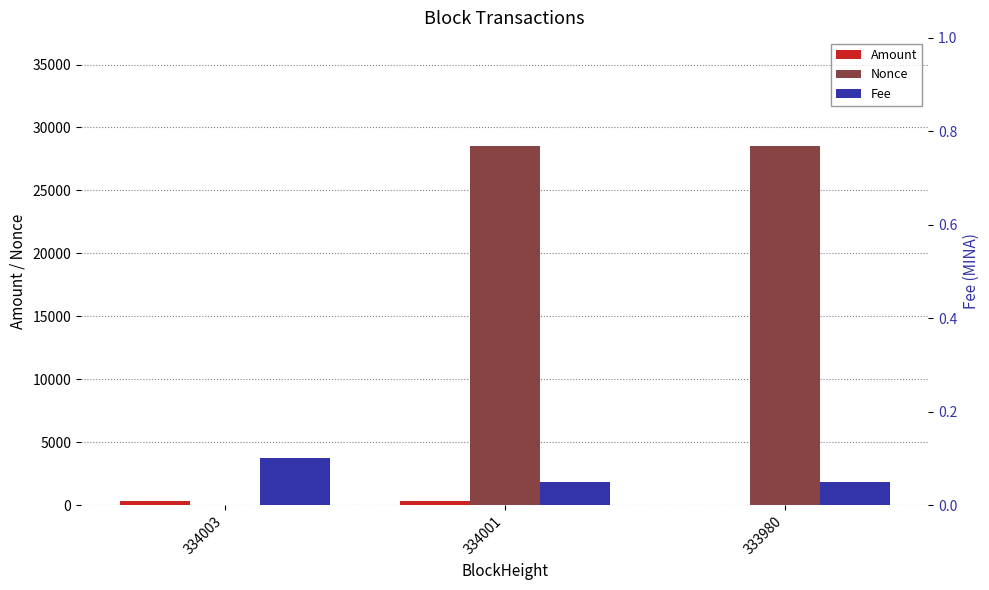

Reading left to right, list all the values displayed in this chart.

Amount: 334003=351.8	334001=342.9	333980=10.0
Nonce: 334003=0.0	334001=28550.0	333980=28548.0
Fee: 334003=0.1	334001=0.1	333980=0.1